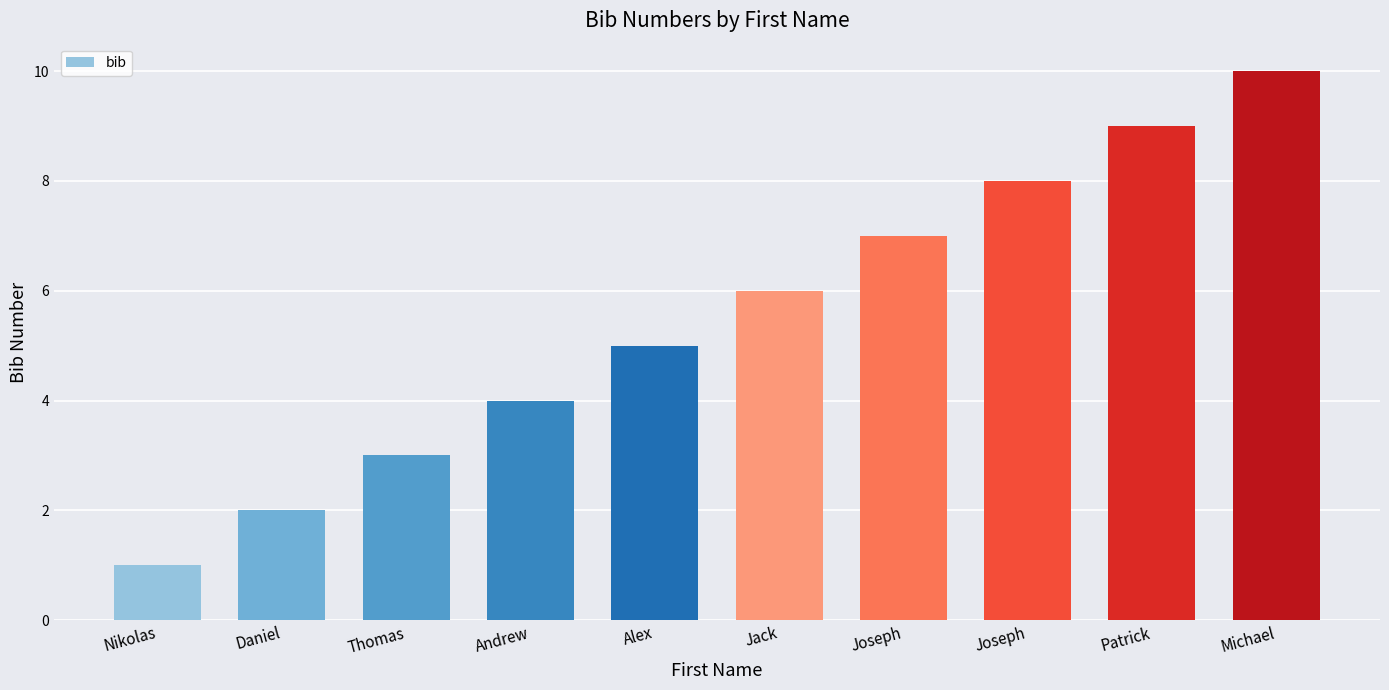

Rank the categories by value from lowest to highest.

Nikolas, Daniel, Thomas, Andrew, Alex, Jack, Joseph, Joseph, Patrick, Michael